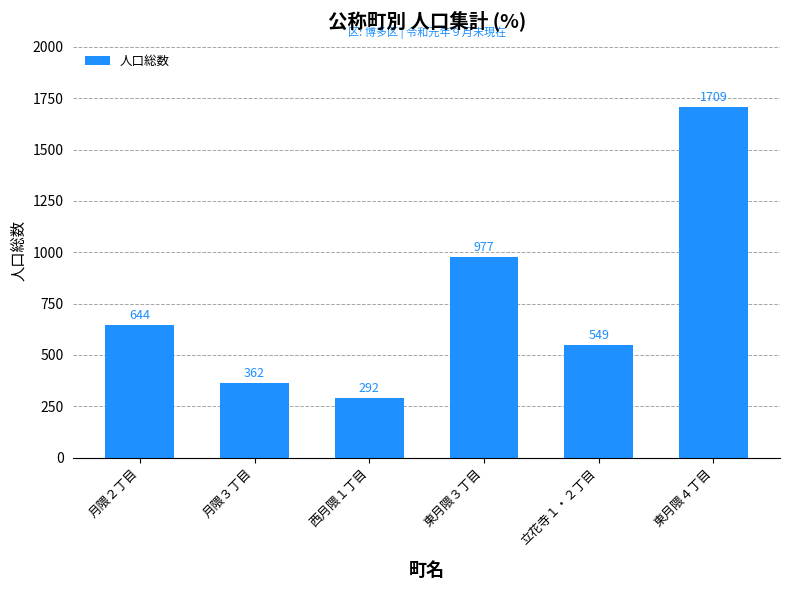

Rank the categories by value from lowest to highest.

西月隈１丁目, 月隈３丁目, 立花寺１・２丁目, 月隈２丁目, 東月隈３丁目, 東月隈４丁目